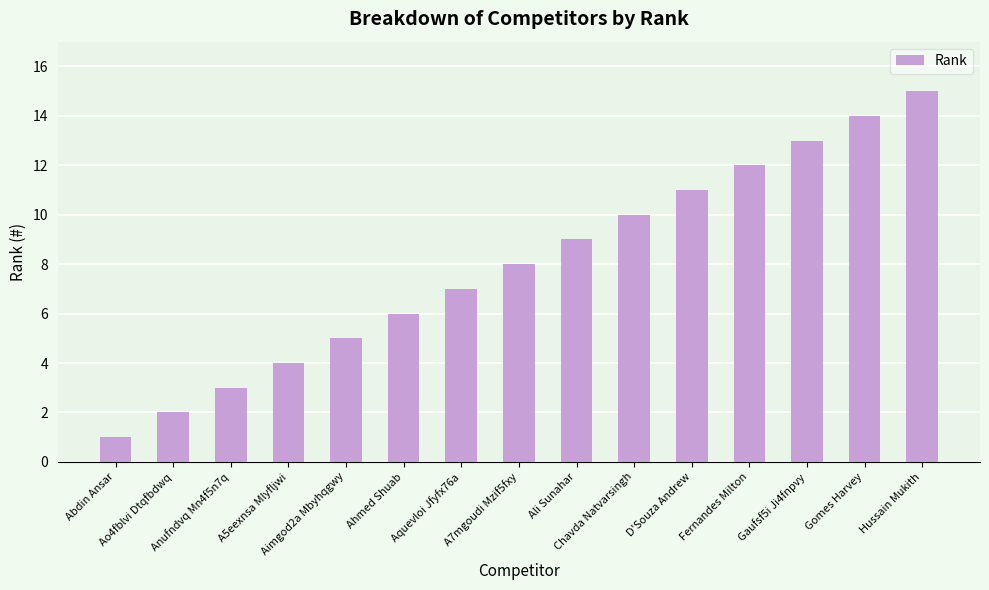

List the labels in order of value, smallest first.

Abdin Ansar, Ao4fblvi Dtqfbdwq, Anufndvq Mn4f5n7q, A5eexnsa Mlyfljwi, Aimgod2a Mbyhqgwy, Ahmed Shuab, Aquevloi Jfyfx76a, A7mgoudi Mzif5fxy, Ali Sunahar, Chavda Natvarsingh, D'Souza Andrew, Fernandes Milton, Gaufsf5i Ji4fnpvy, Gomes Harvey, Hussain Mukith